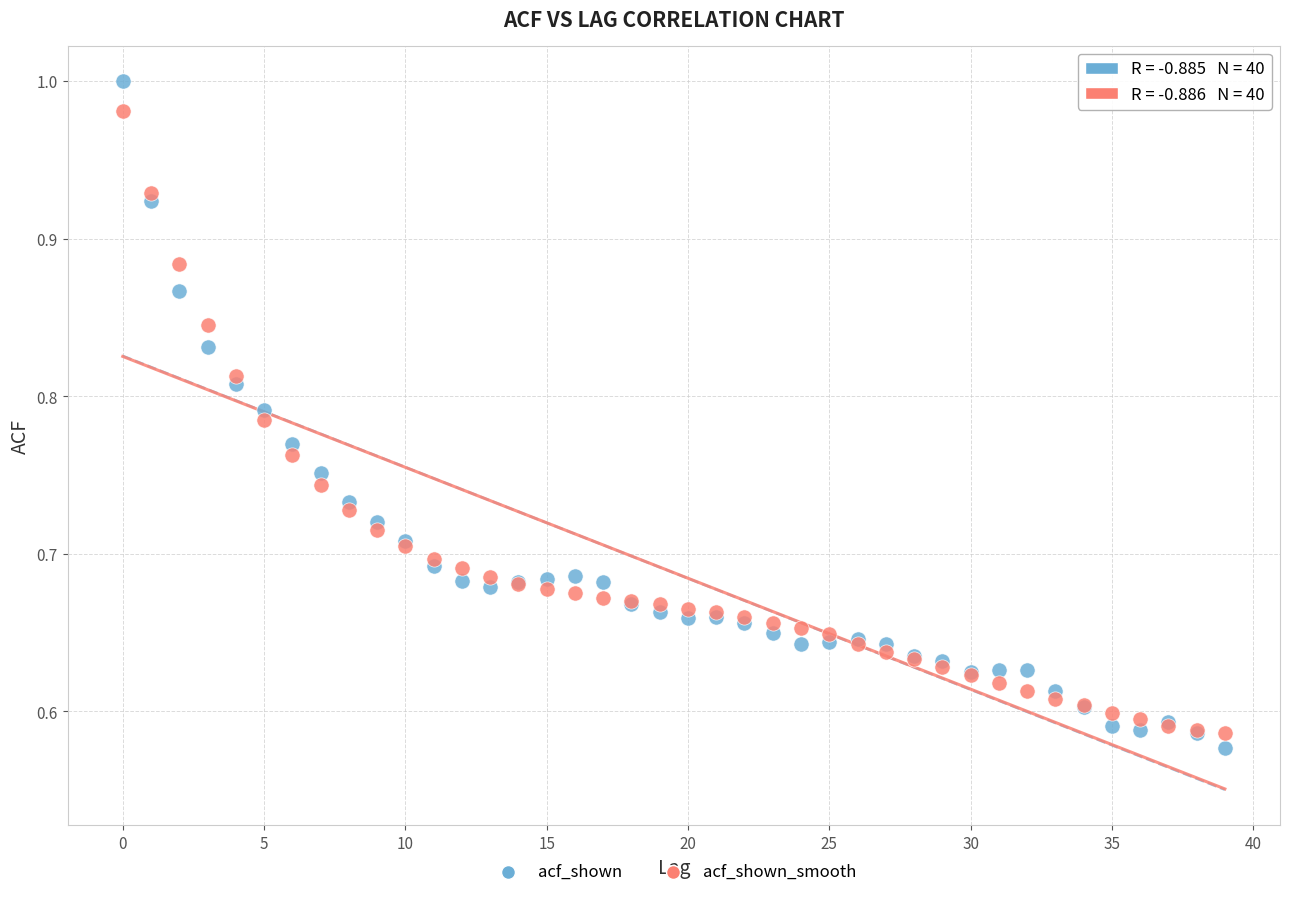

Which series has the largest Y range (max minus min)?

acf_shown